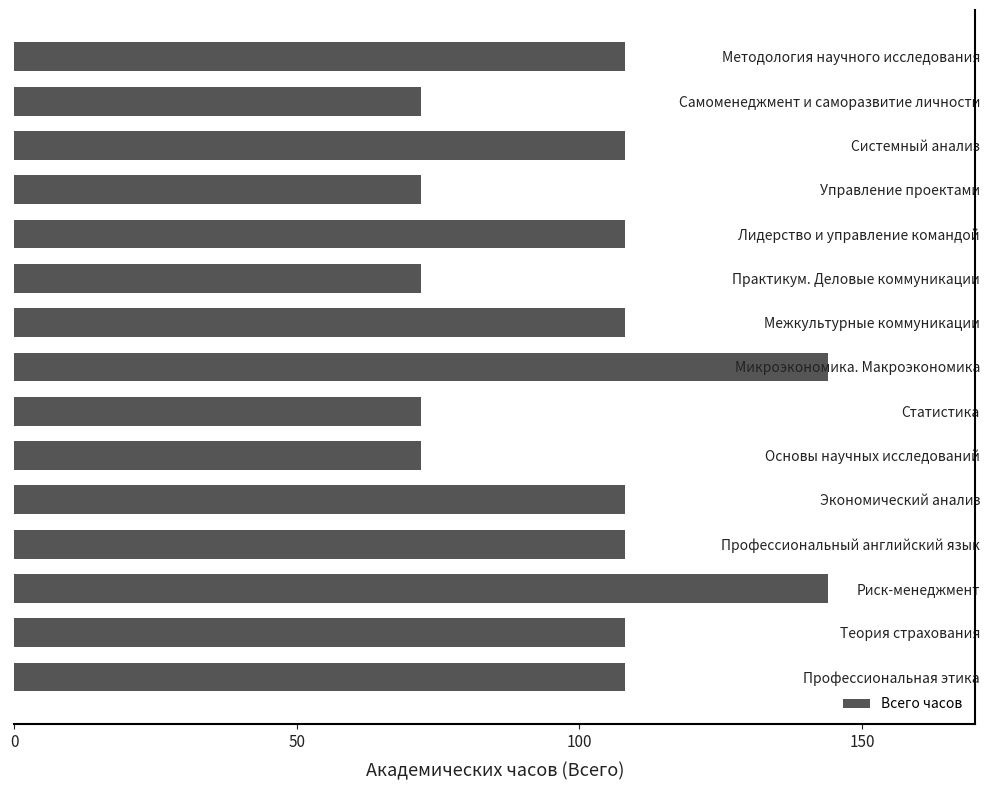

How many categories are shown in the chart?

15